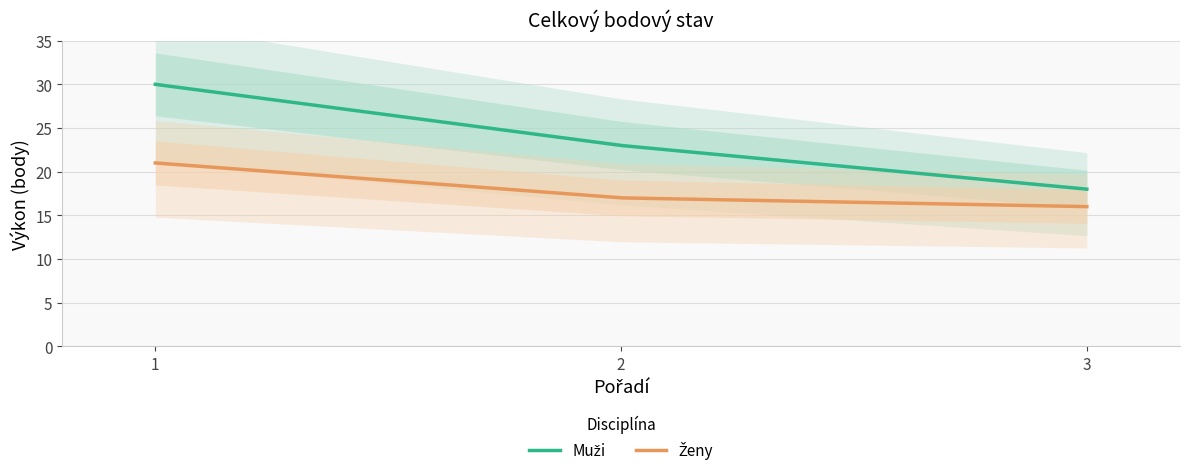

What is the difference between the maximum and minimum values in the Muži series?

12